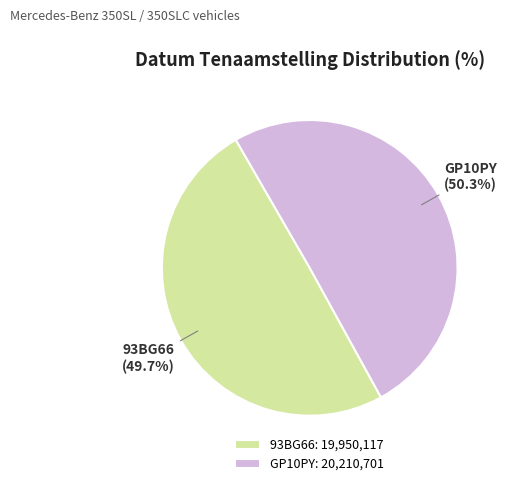

What is the ratio of the value at 93BG66 to the value at GP10PY?

1.0